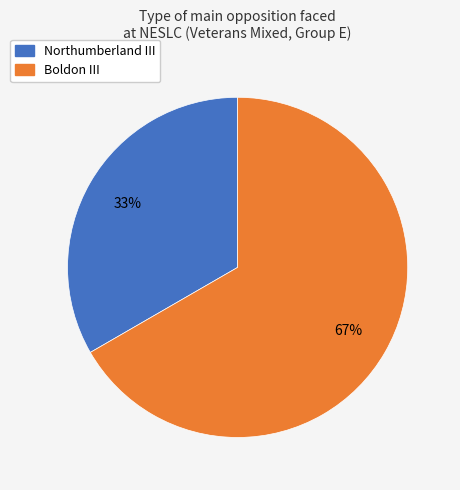

What is the ratio of the value at Northumberland III to the value at Boldon III?

0.5